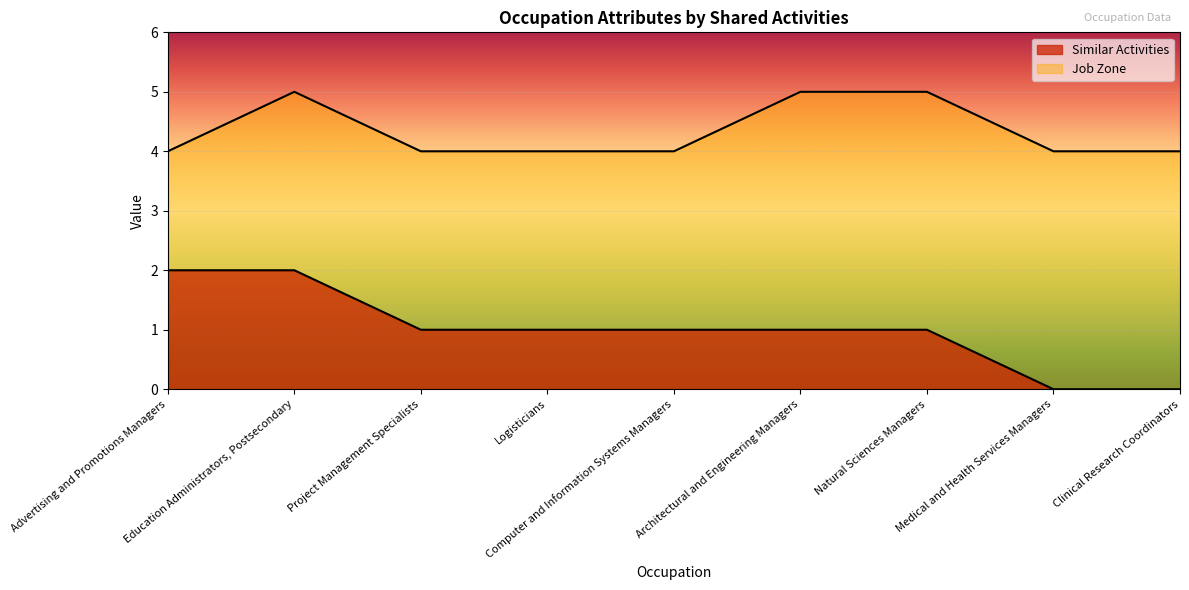

Rank the series by their maximum value, from lowest to highest.

Similar Activities, Job Zone